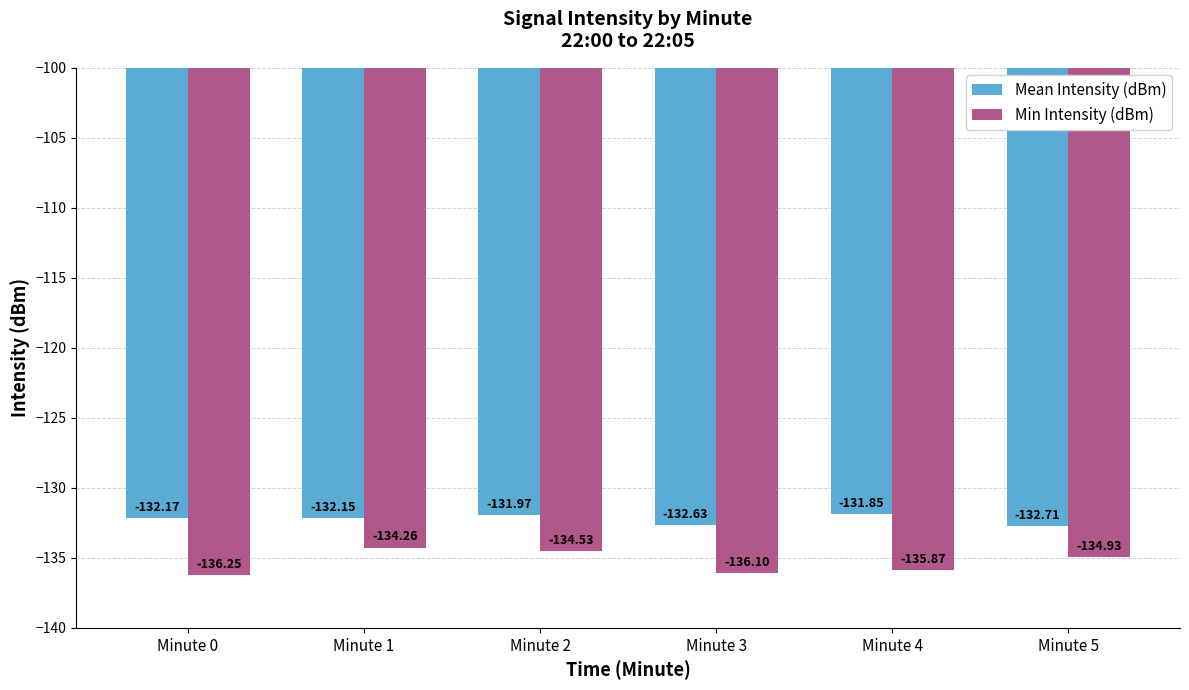

What is the spread (max minus min) of values at Minute 5?

2.2